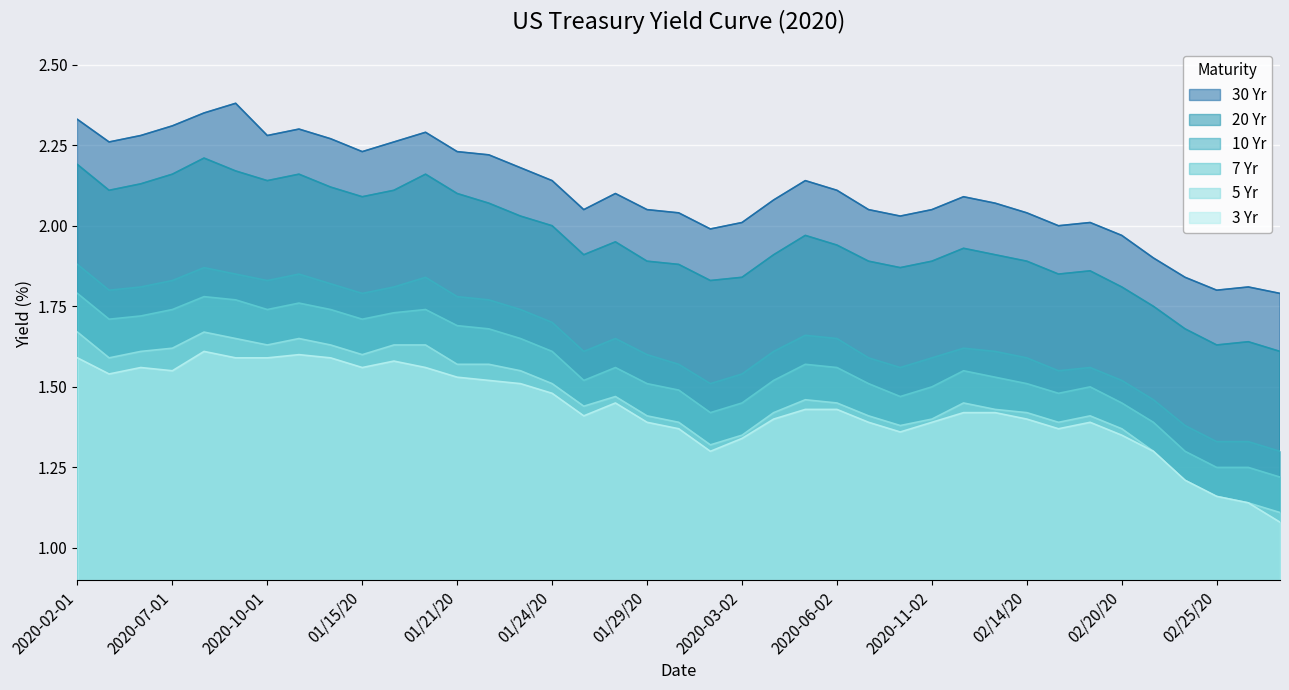

What position from the left is 2020-07-01?

4